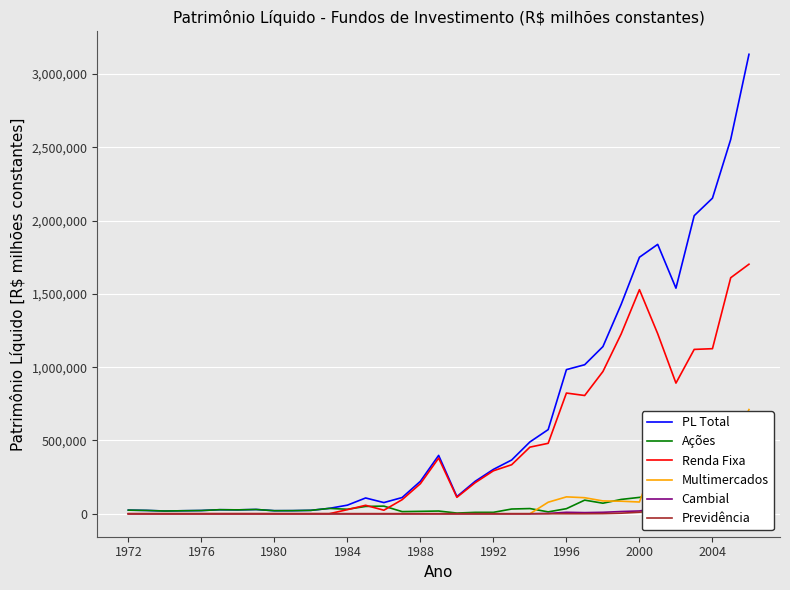

What is the difference between the second highest and minimum values in the Renda Fixa series?

1610504.8